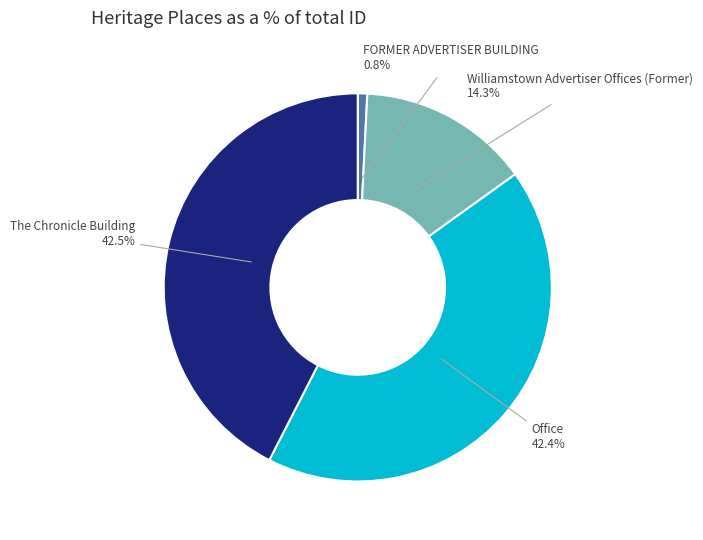

What percentage is NOT represented by FORMER ADVERTISER BUILDING?

99.2%